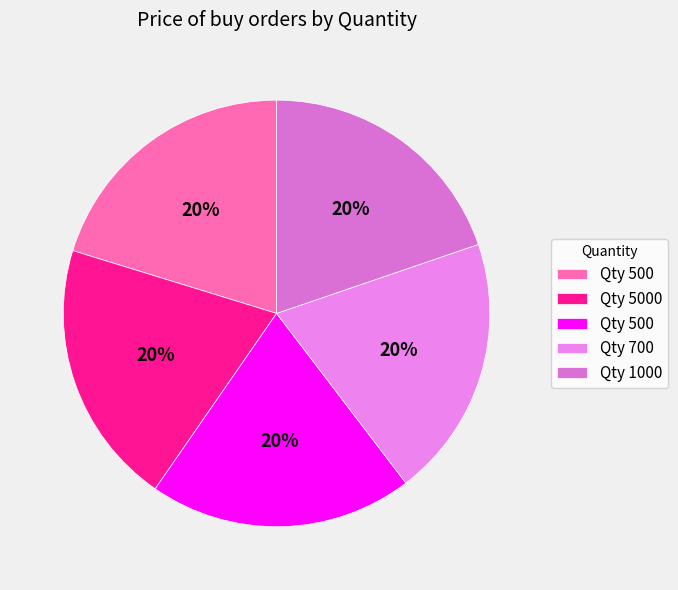

Is there any slice that represents more than half of the pie?

No